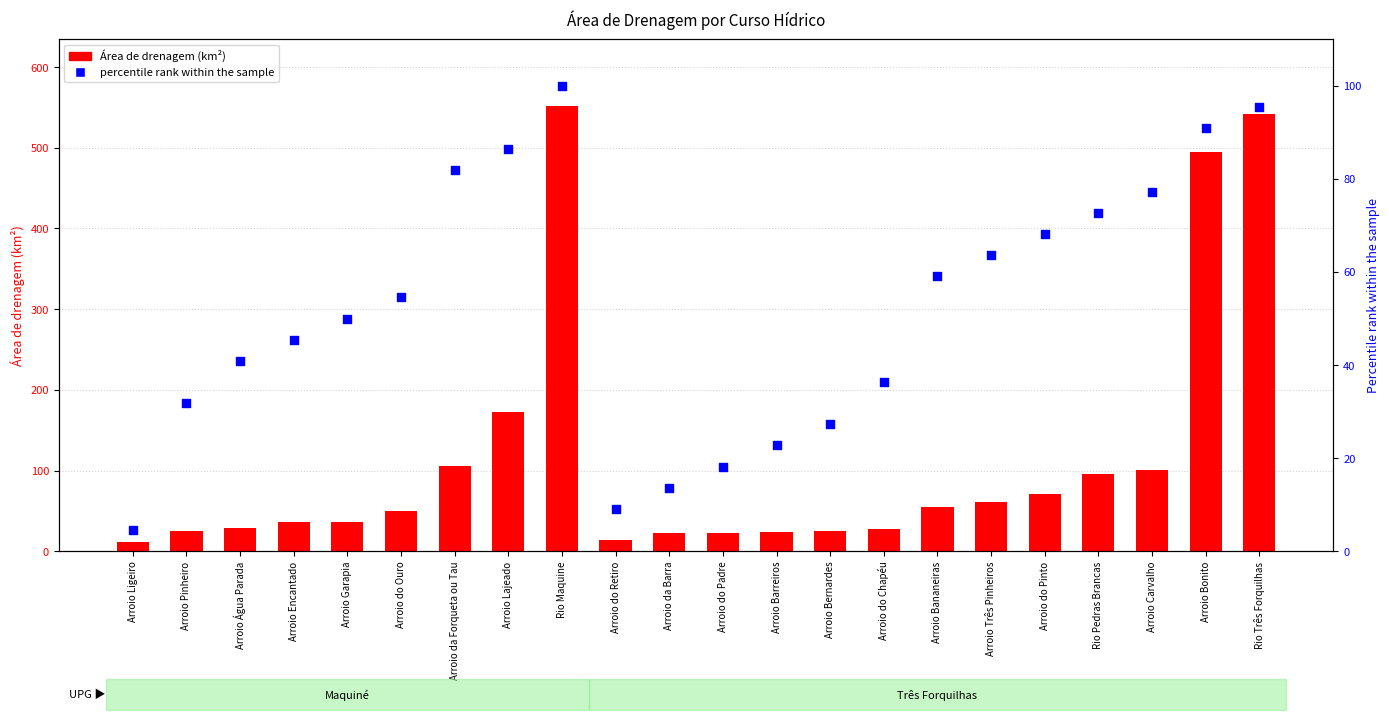

Which series has the largest Y range (max minus min)?

Área de drenagem (km²)